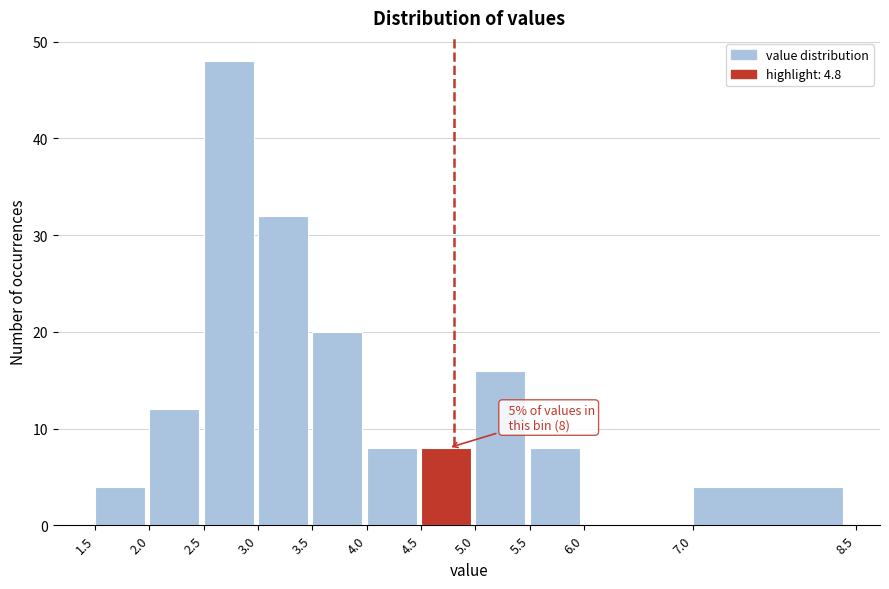

Which range on the x-axis has the tallest bar?

2.5 to 3.0